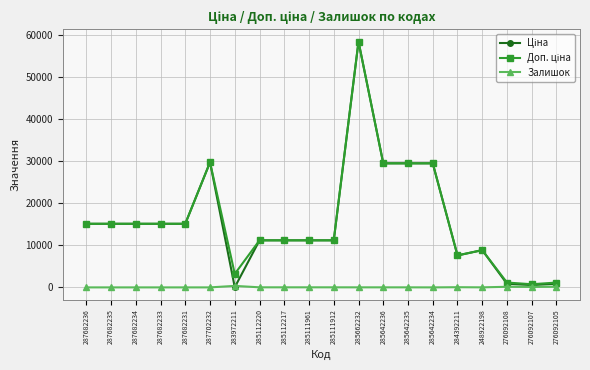

Which category has the highest value across all series?

285662232